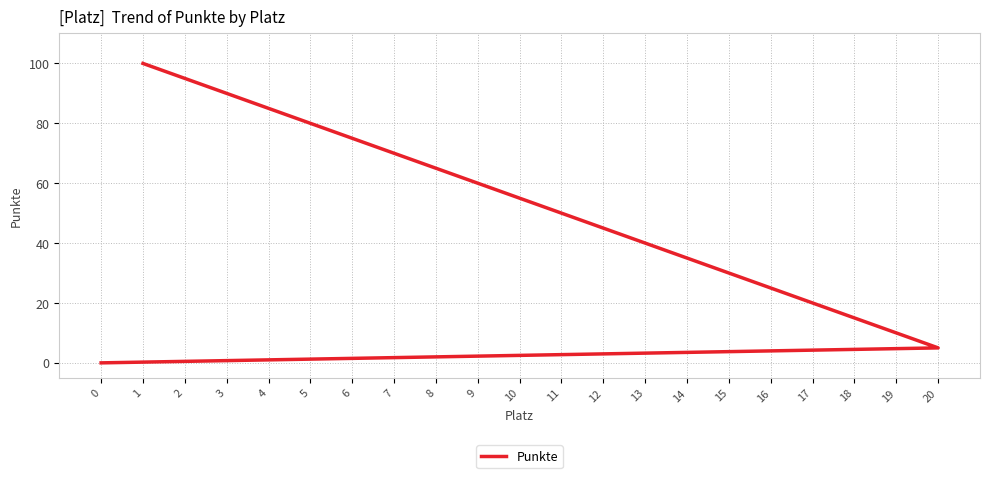

Reading left to right, extract all data points from this chart.

1=100	2=95	3=90	4=85	5=80	6=75	7=70	8=65	9=60	10=55	11=50	12=45	13=40	14=35	15=30	16=25	17=20	18=15	19=10	20=5	0=0